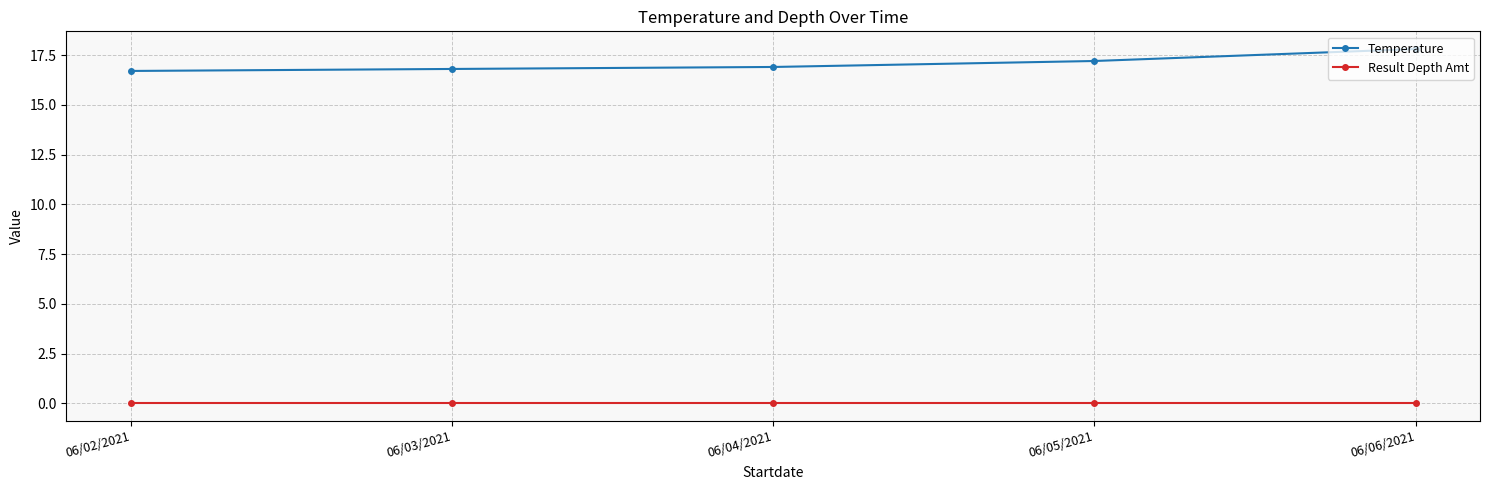

Reading left to right, transcribe all the data shown in this chart.

Temperature: 06/02/2021=16.7	06/03/2021=16.8	06/04/2021=16.9	06/05/2021=17.2	06/06/2021=17.8
Result Depth Amt: 06/02/2021=0.0	06/03/2021=0.0	06/04/2021=0.0	06/05/2021=0.0	06/06/2021=0.0